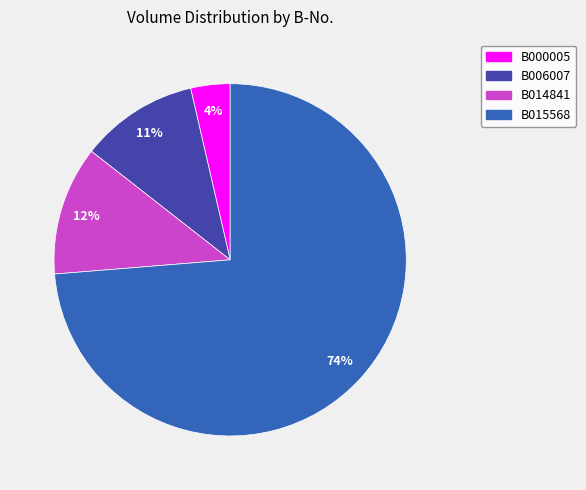

Do B014841 and B015568 together represent more than half of the pie?

Yes